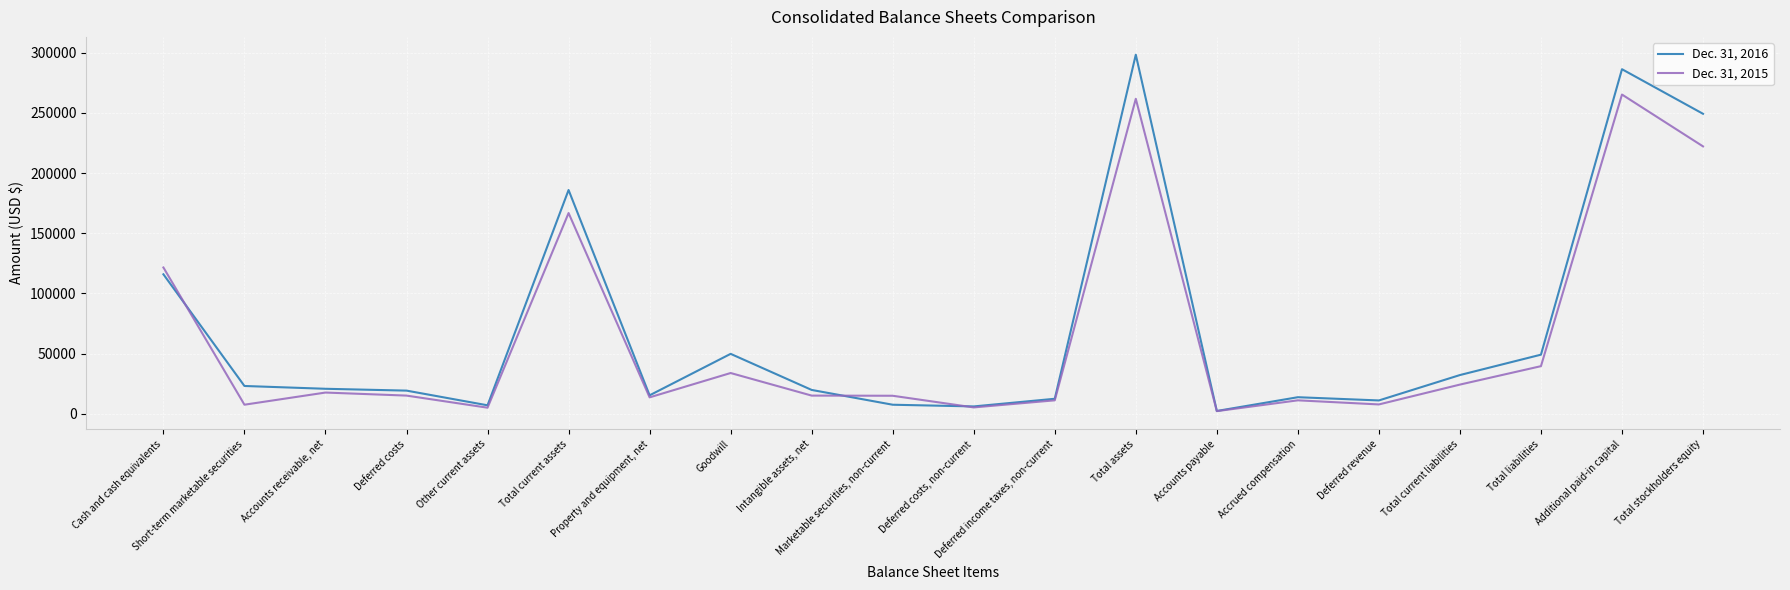

True or false: Dec. 31, 2016 has a value of 115877 at Cash and cash equivalents.

True